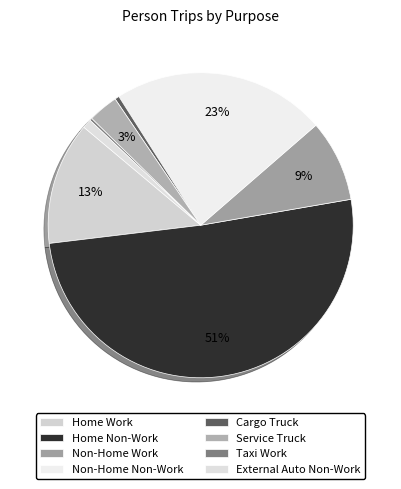

Rank the categories by value from highest to lowest.

Home Non-Work, Non-Home Non-Work, Home Work, Non-Home Work, Service Truck, External Auto Non-Work, Cargo Truck, Taxi Work